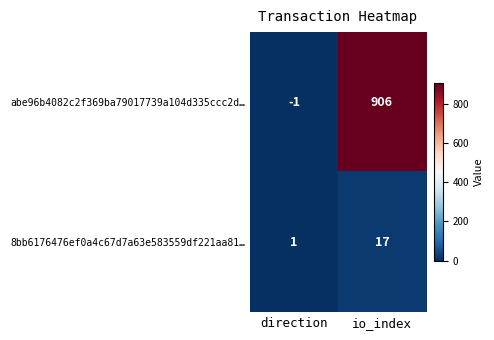

The 8bb6176476ef0a4c67d7a63e583559df221aa81… series shows 7 at io_index. True or false?

False